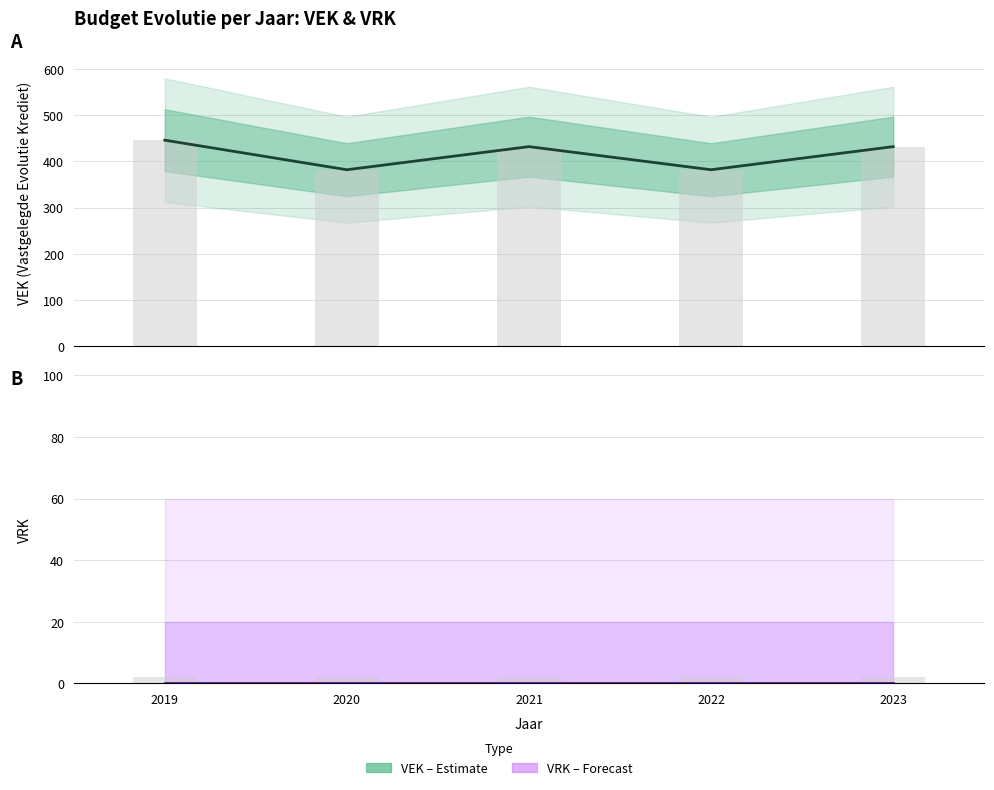

What is the spread (max minus min) of values at 2020?

382